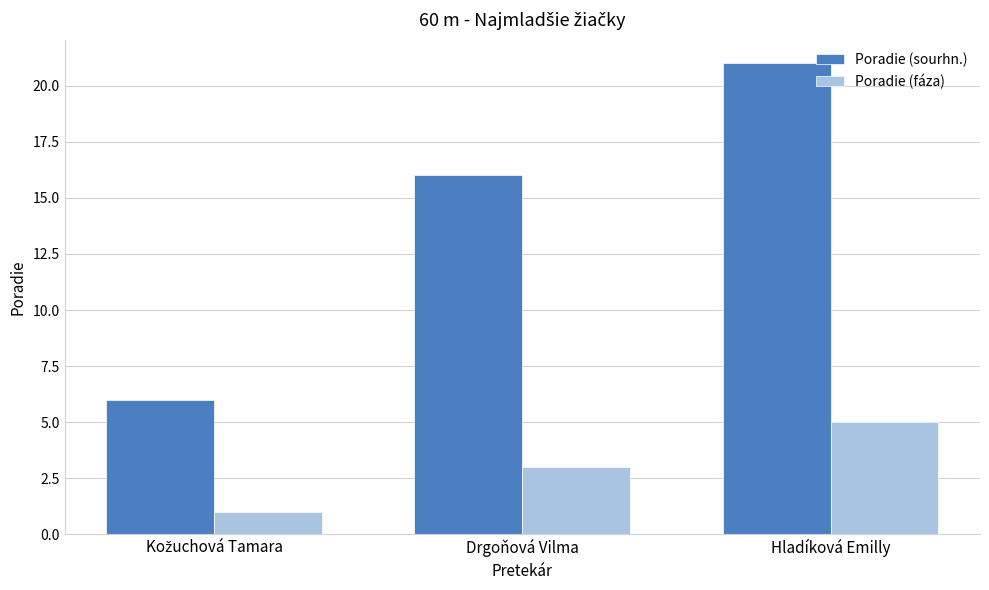

What is the label of the 3rd bar from the left?

Hladíková Emilly